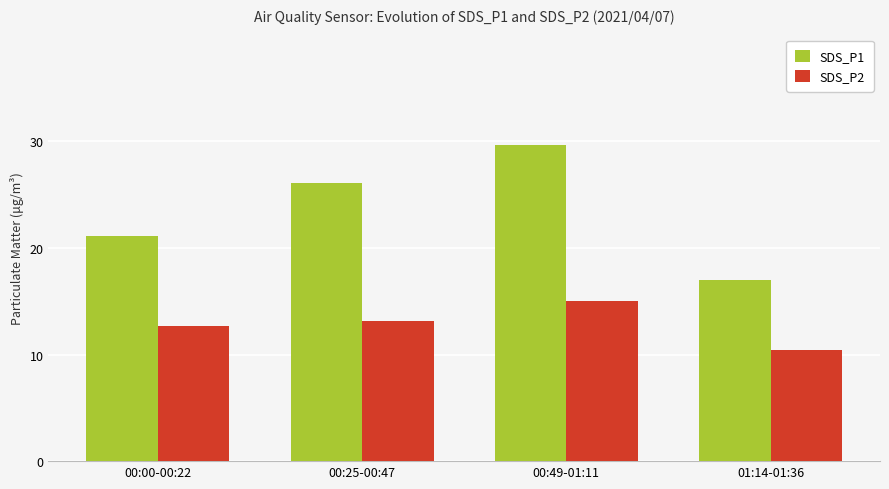

How many bars are there in each group?

2